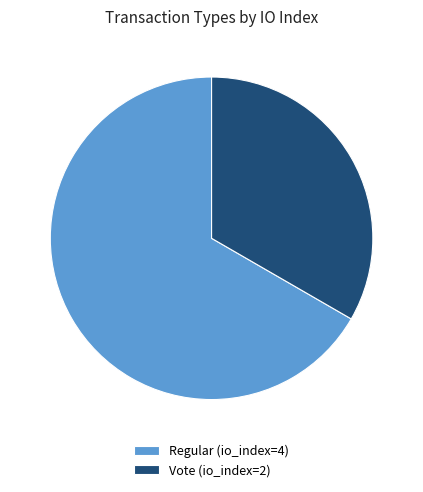

Do Vote (io_index=2) and Regular (io_index=4) together represent more than half of the pie?

Yes